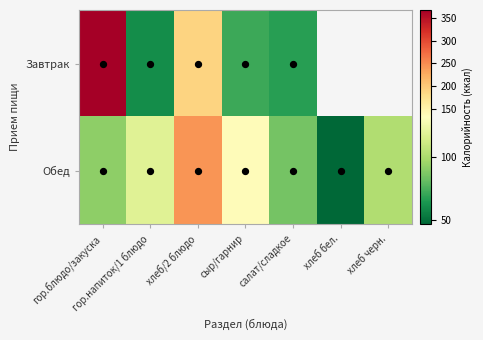

What is the sum of all Обед values?

823.0